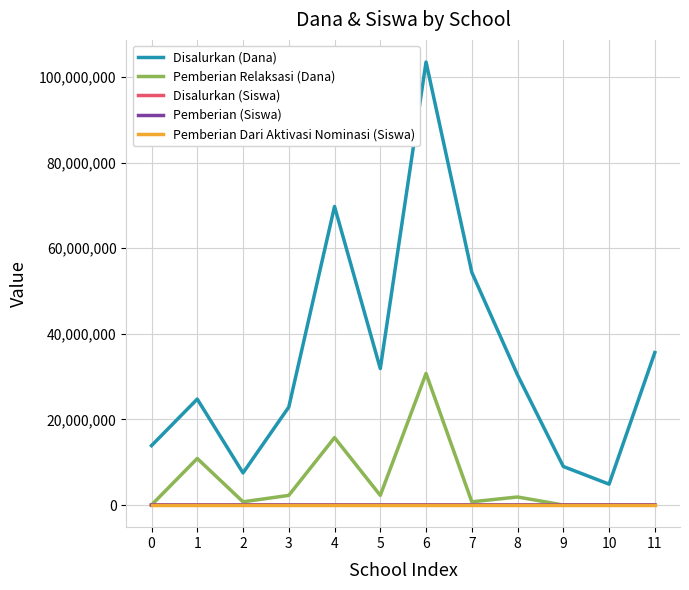

Where does the Pemberian (Siswa) series first go above 43?

4